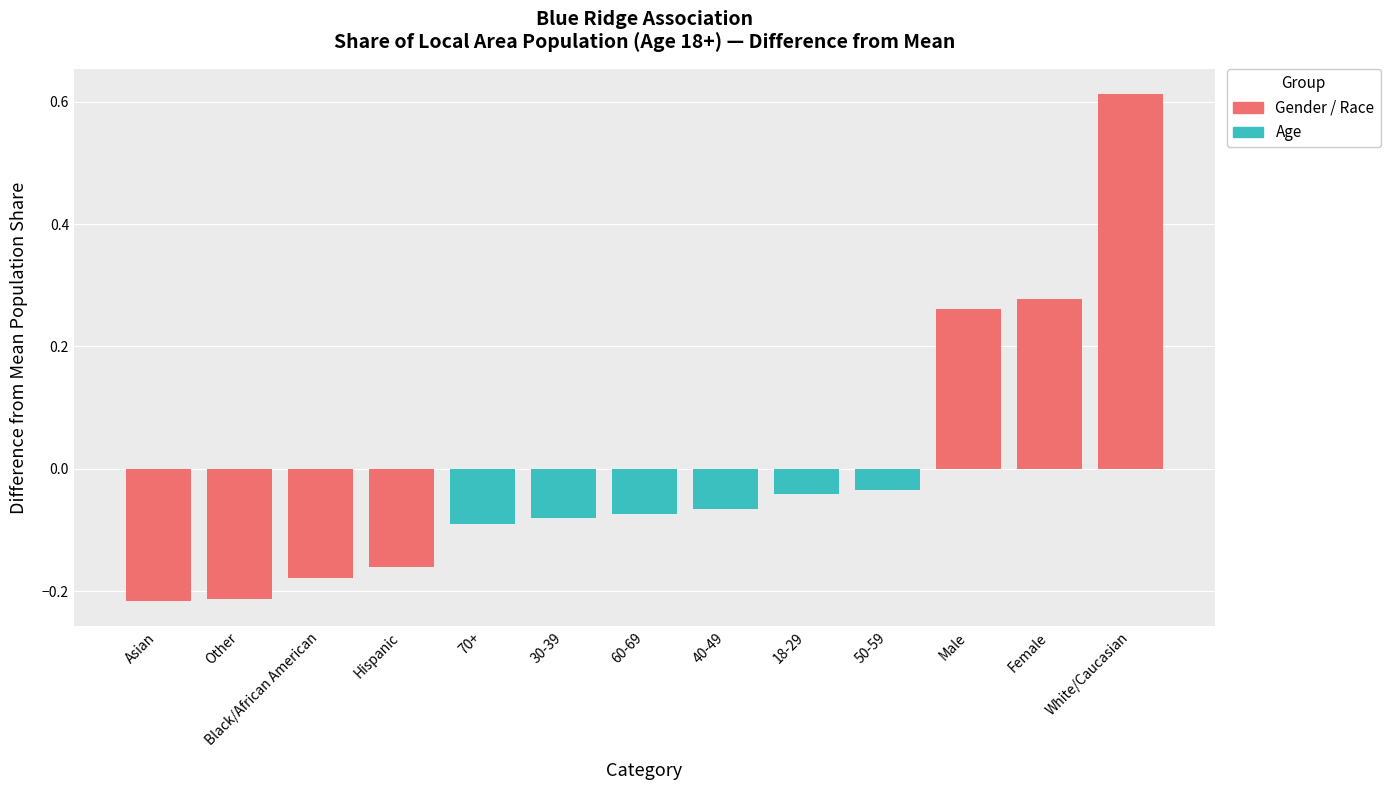

Does the chart contain any negative values?

Yes